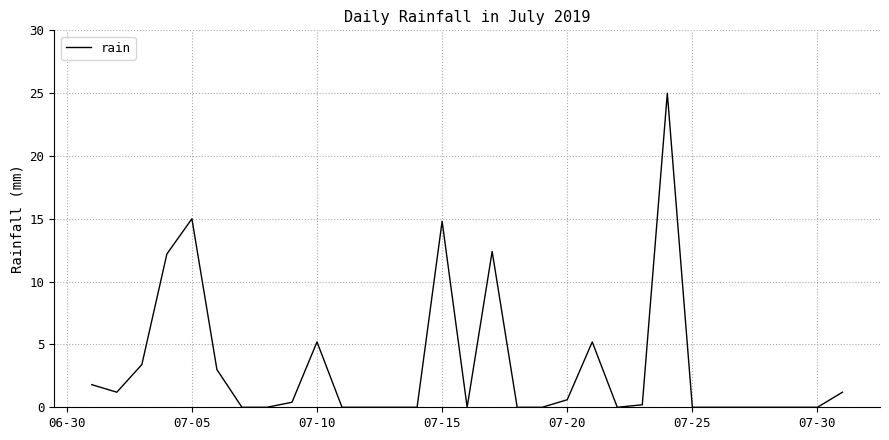

What is the greatest value displayed?

25.0